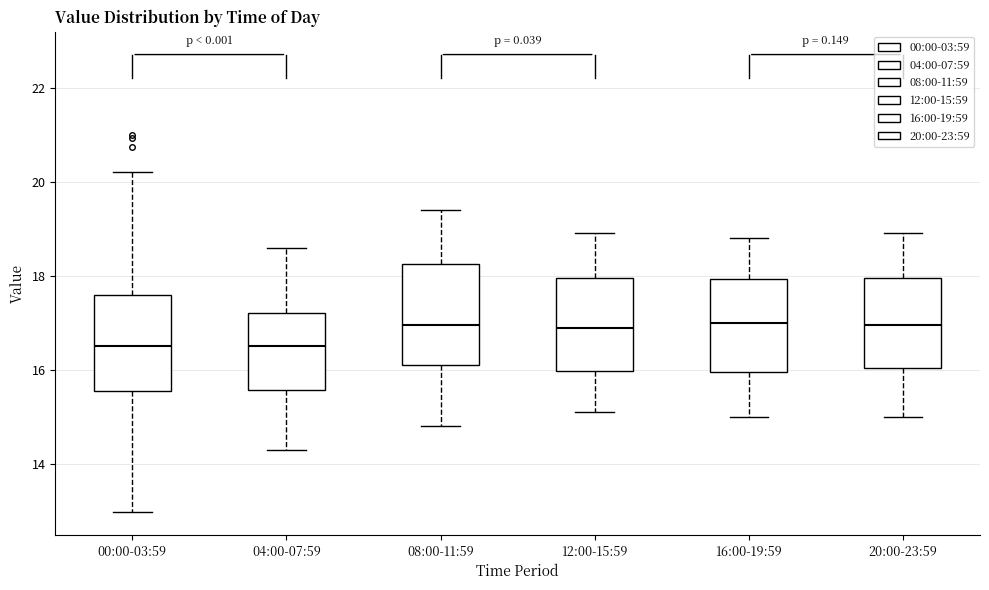

Where is the lower edge of the box for 04:00-07:59 on the y-axis? The values are not printed on the chart, so give them approximately, as read against the axis.

15.6